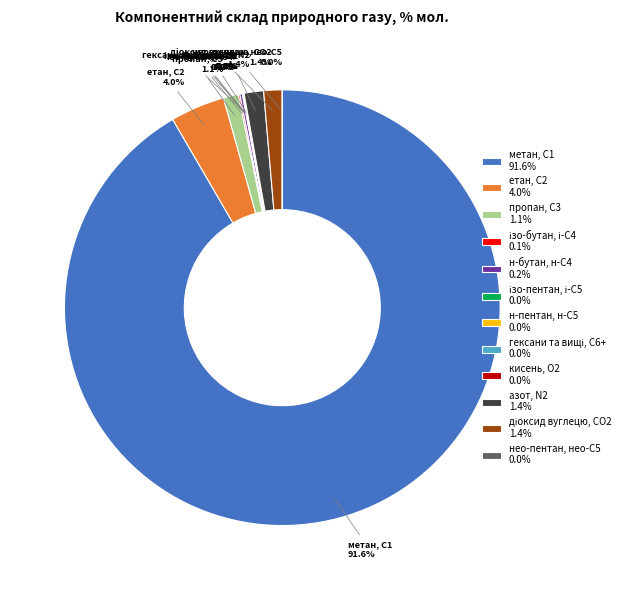

What portion of the pie excludes етан, С2 4.0%?

96.0%